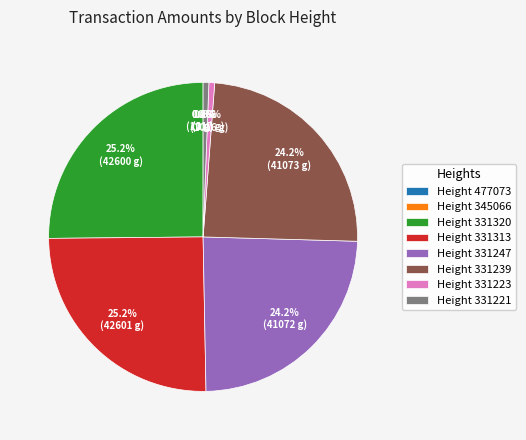

How much of the chart is everything except Height 331239?

75.8%